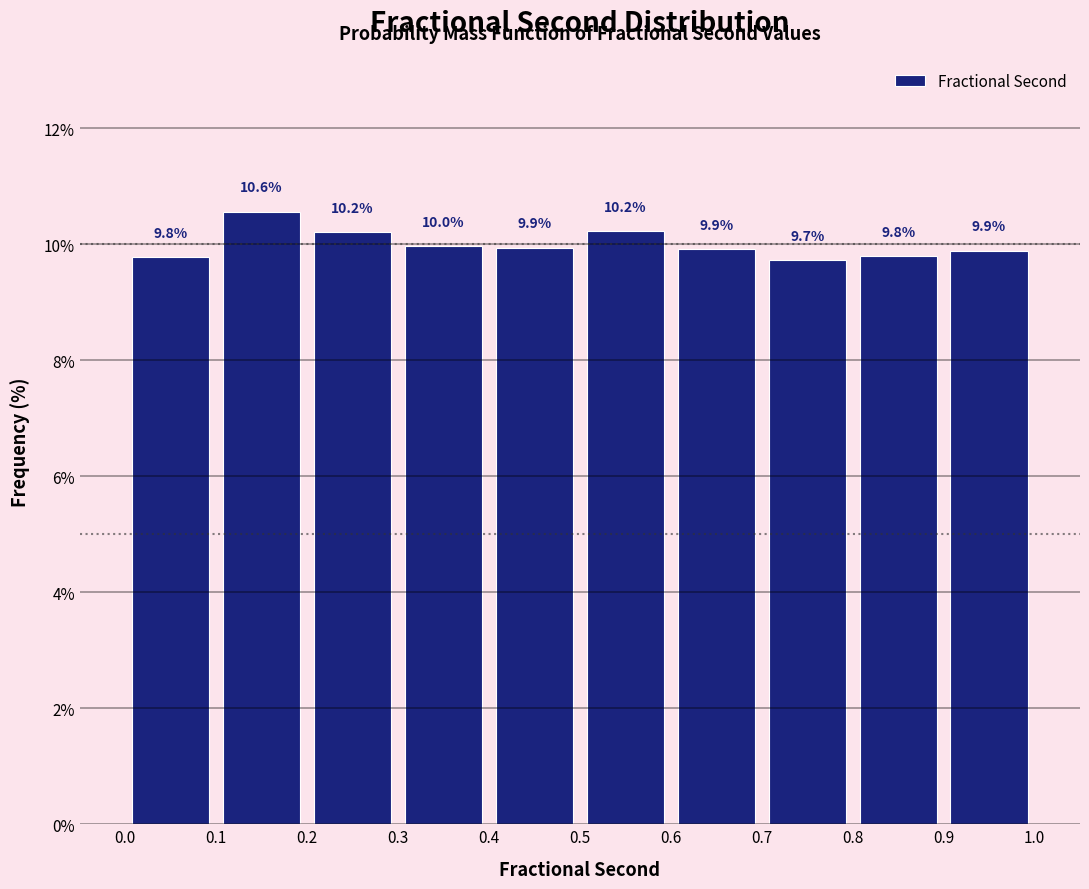

Reading left to right, transcribe this chart: for each bar, give the range it covers on the x-axis and its height.

0.0 to 0.1: 9.8
0.1 to 0.2: 10.6
0.2 to 0.3: 10.2
0.3 to 0.4: 10.0
0.4 to 0.5: 9.9
0.5 to 0.6: 10.2
0.6 to 0.7: 9.9
0.7 to 0.8: 9.7
0.8 to 0.9: 9.8
0.9 to 1.0: 9.9